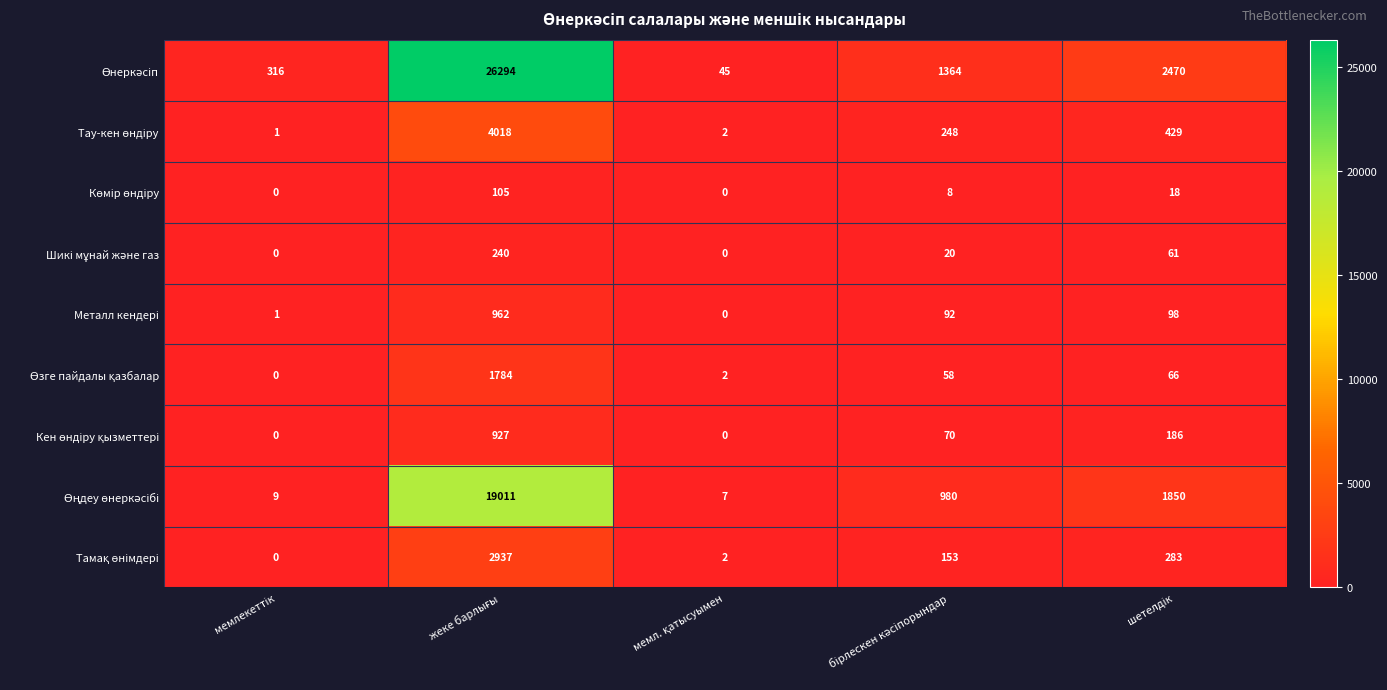

How many data points does each series have?

5